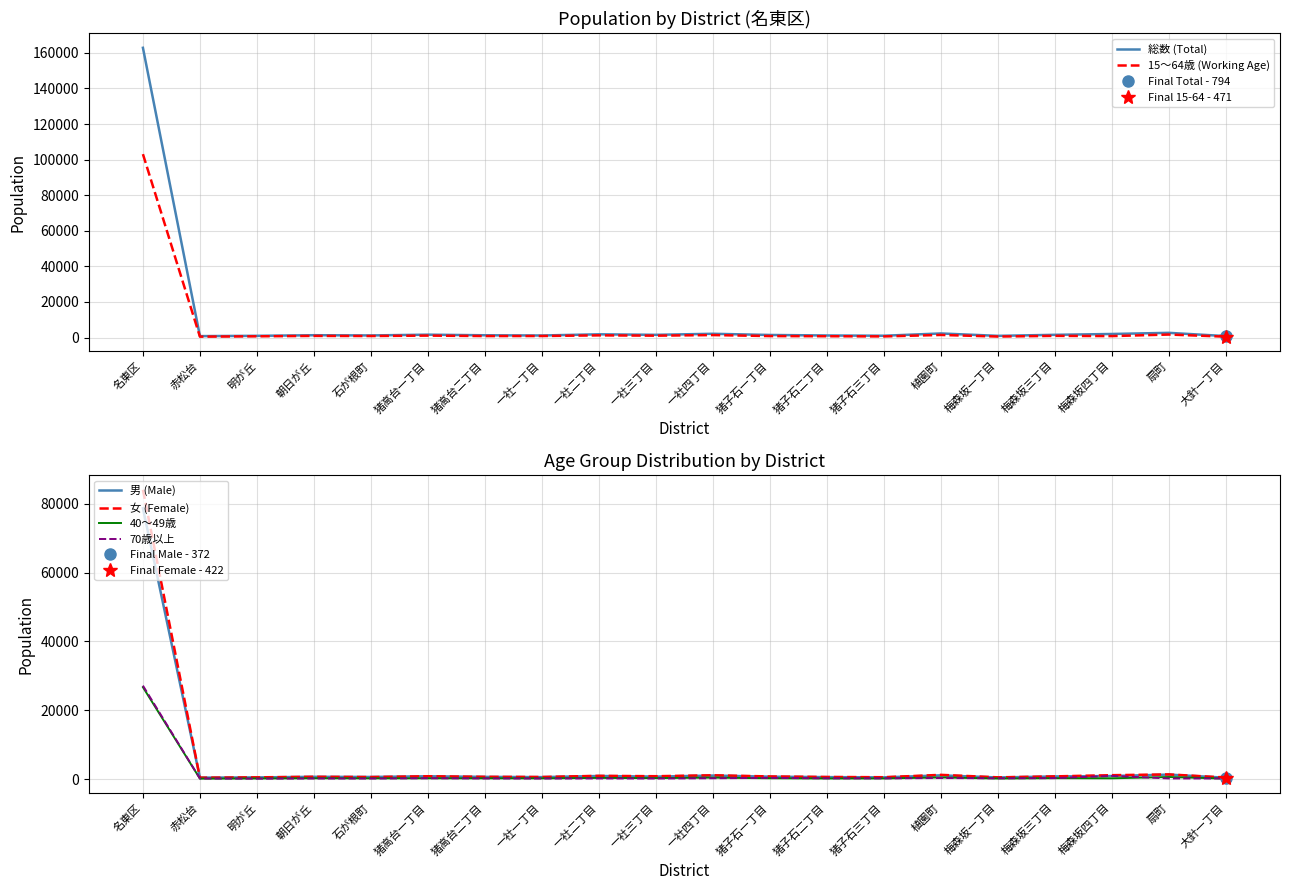

Where does the 70歳以上 series first go above 191?

名東区